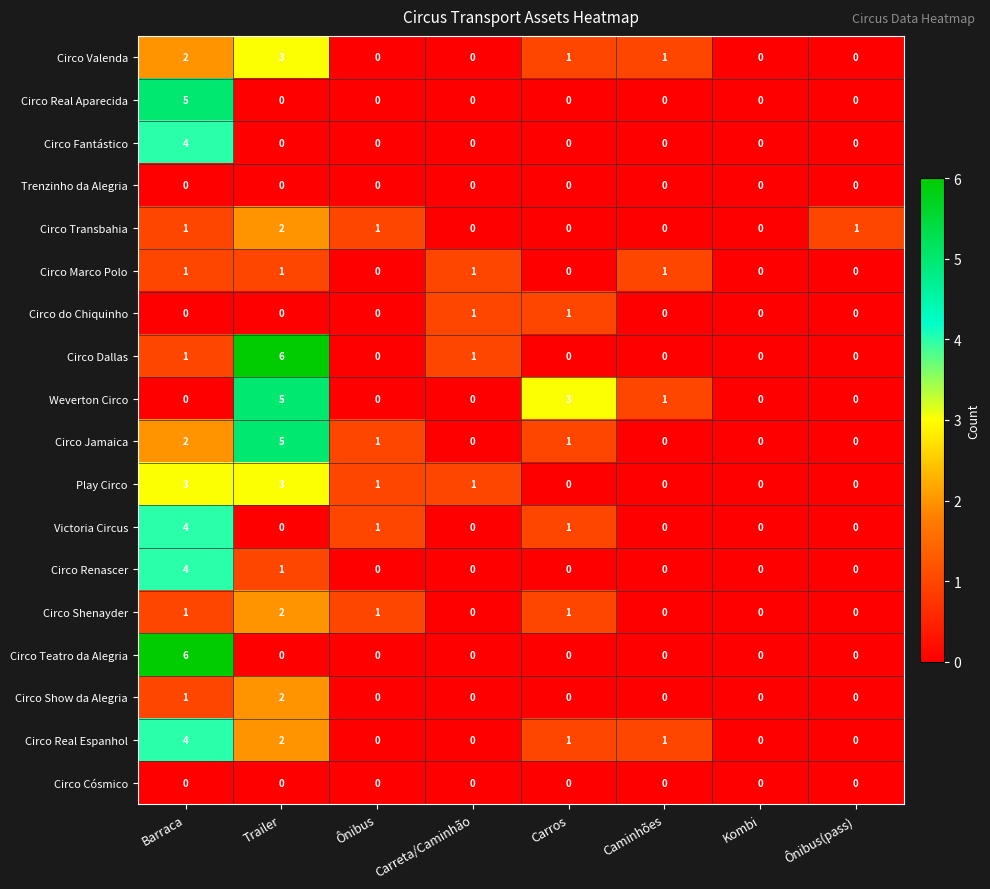

The Weverton Circo series shows -2 at Ônibus(pass). True or false?

False